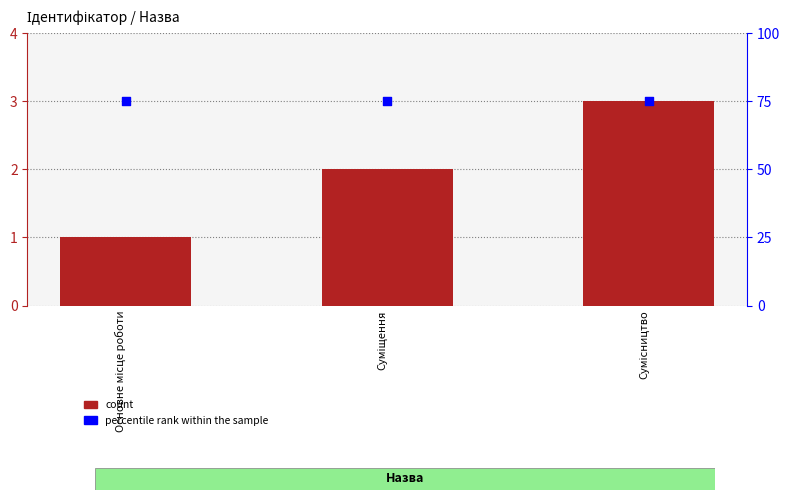

At which category is the sum across all series the highest?

Сумісництво